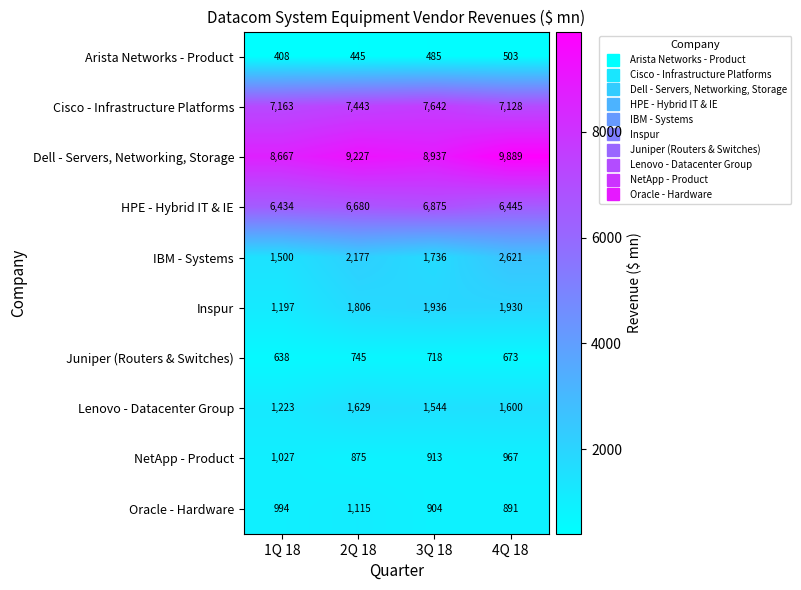

At which label is Juniper (Routers & Switches) closest to 691?

4Q 18